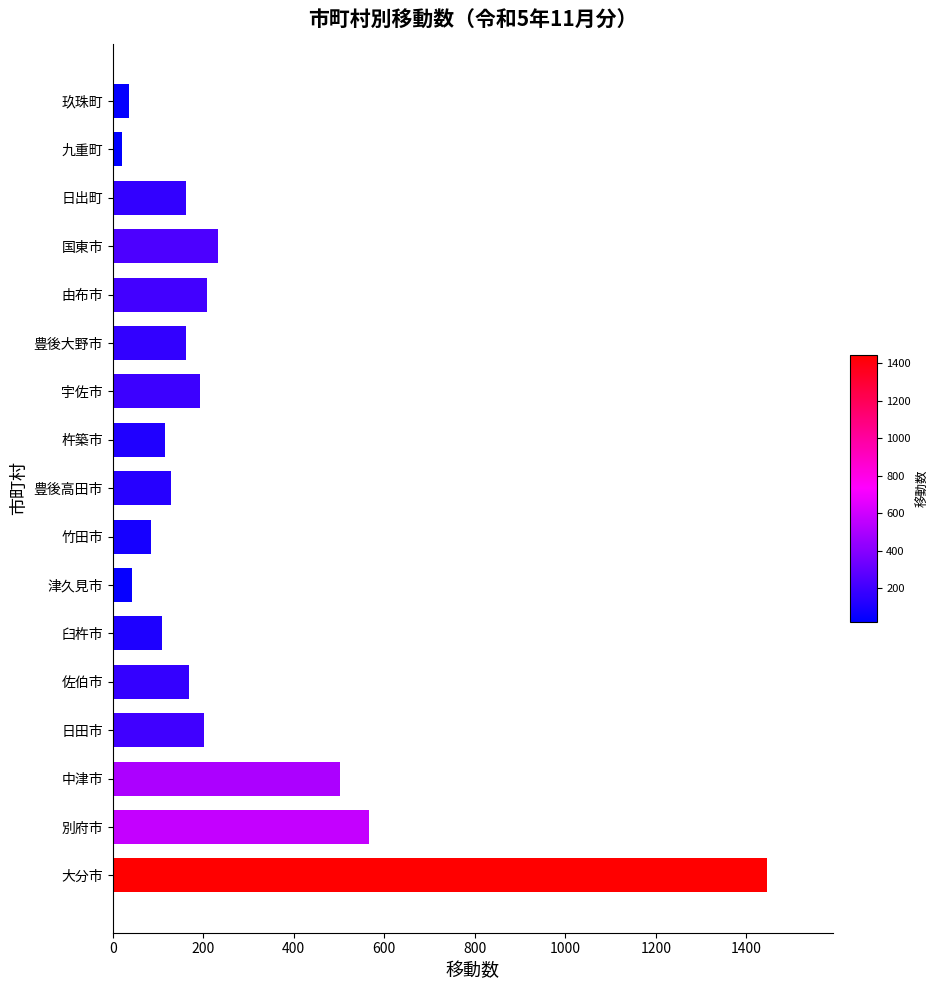

True or false: the data shows 776 at 中津市.

False